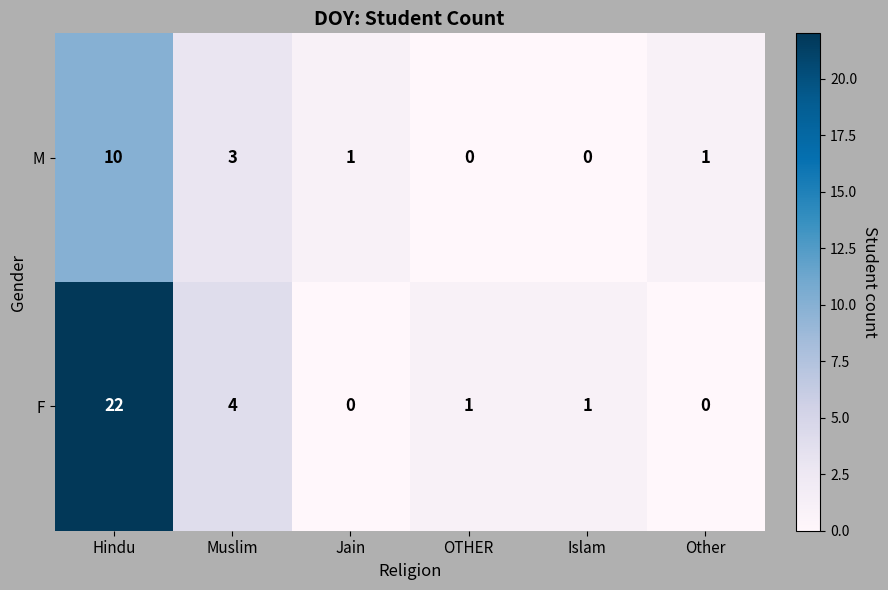

What is the difference between the F values at Jain and Muslim?

4